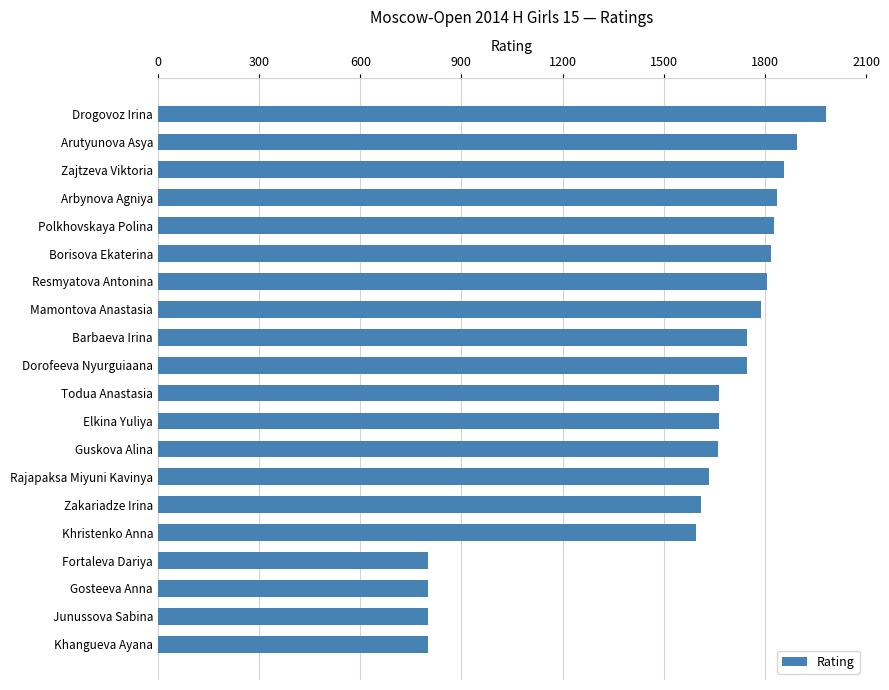

What is the smallest value displayed?

800